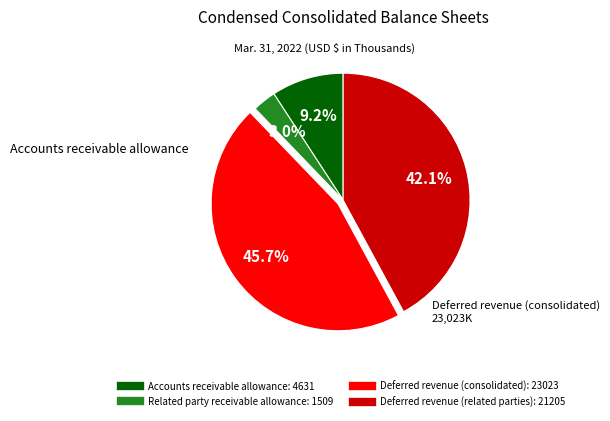

Does Deferred revenue (related parties) represent more than half of the total?

No